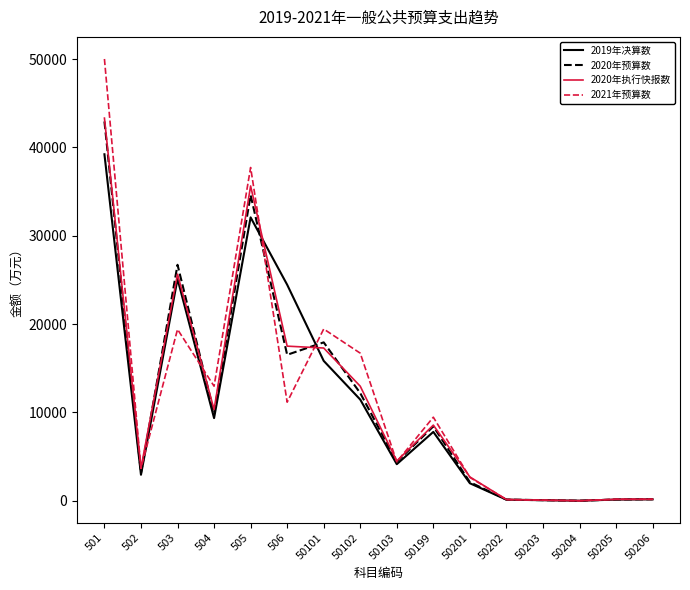

What is the maximum value for 2020年预算数?

42935.0